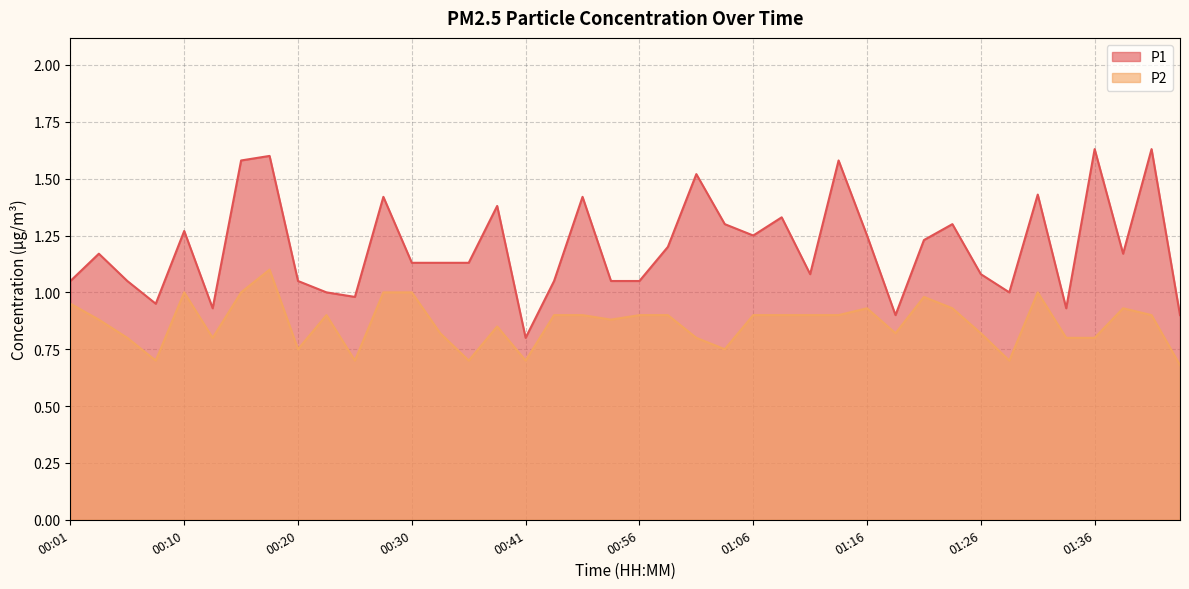

At how many categories does at least one series exceed 1?

31